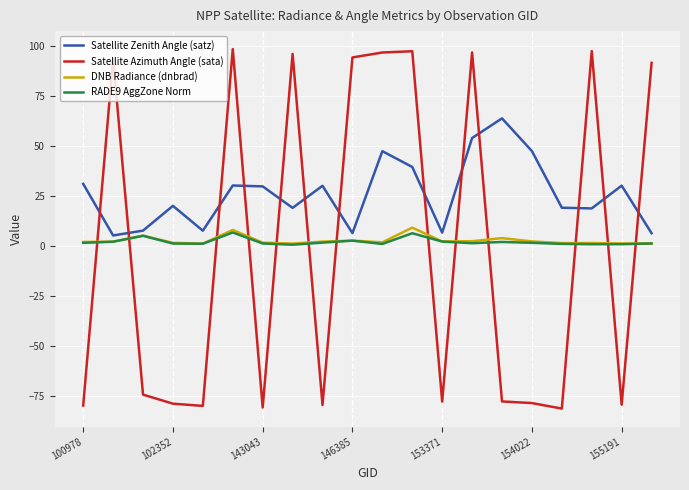

What is the maximum value shown in the chart?

98.4